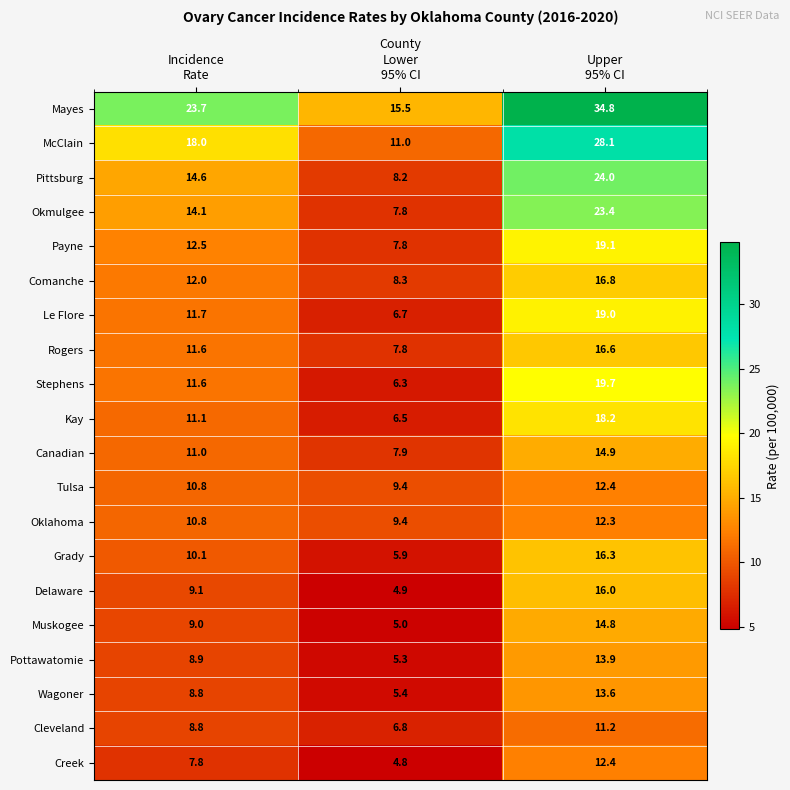

How many distinct data groups are displayed?

20